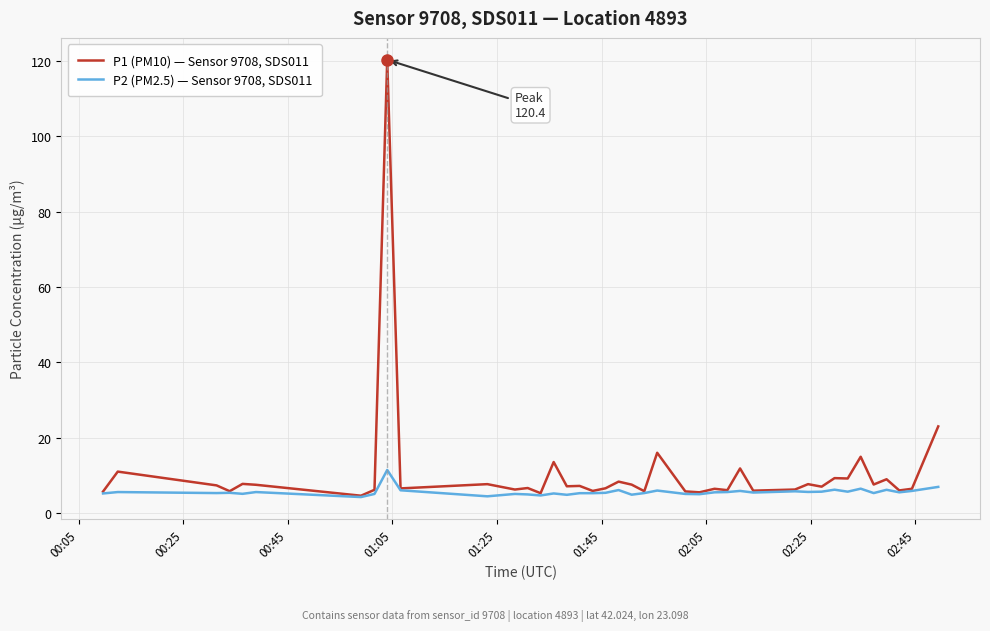

What is the highest value of the P2 (PM2.5) — Sensor 9708, SDS011 series?

11.5